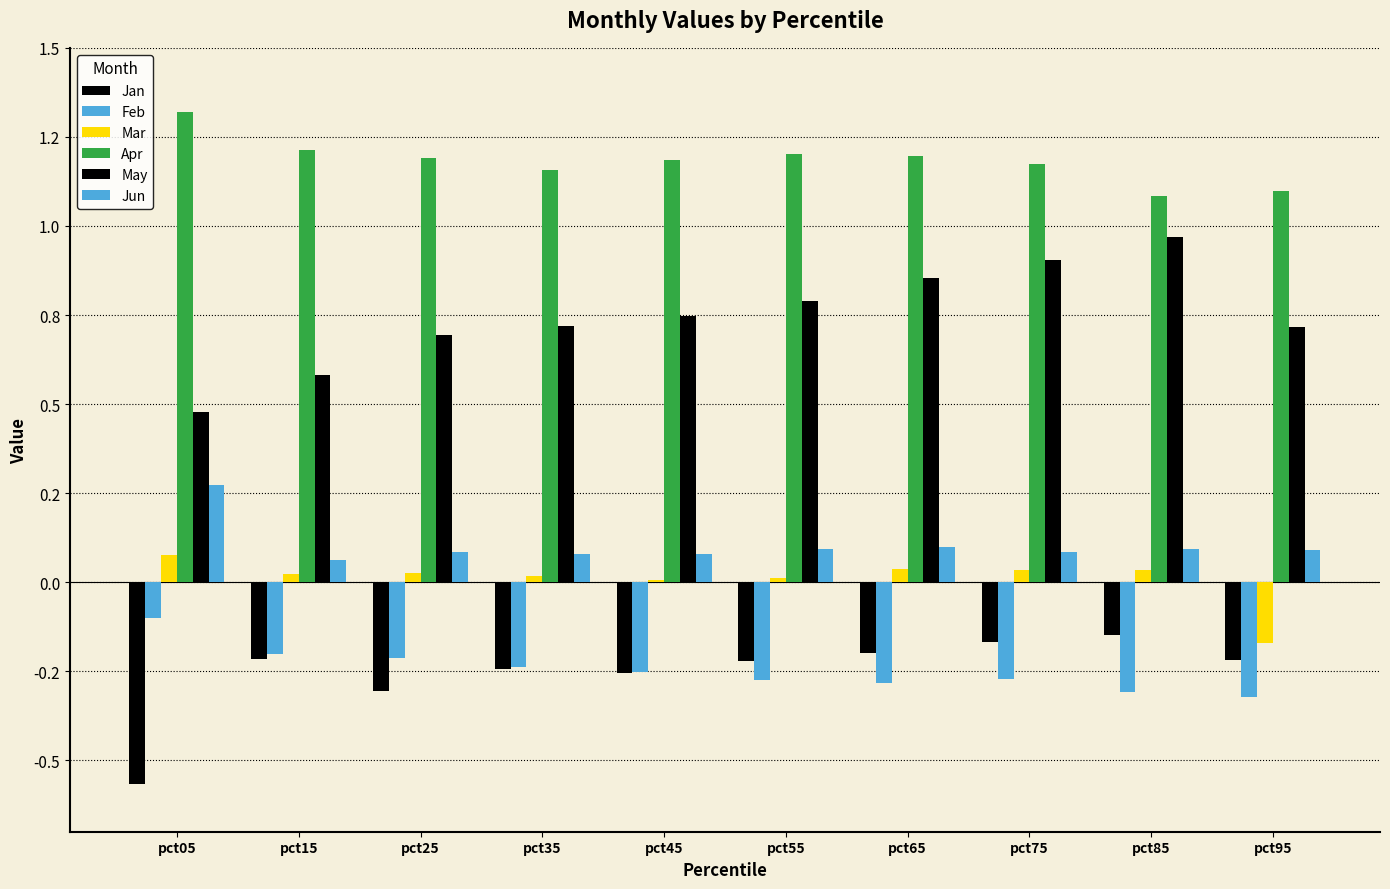

Are the bars grouped side by side (vs. stacked)?

Yes